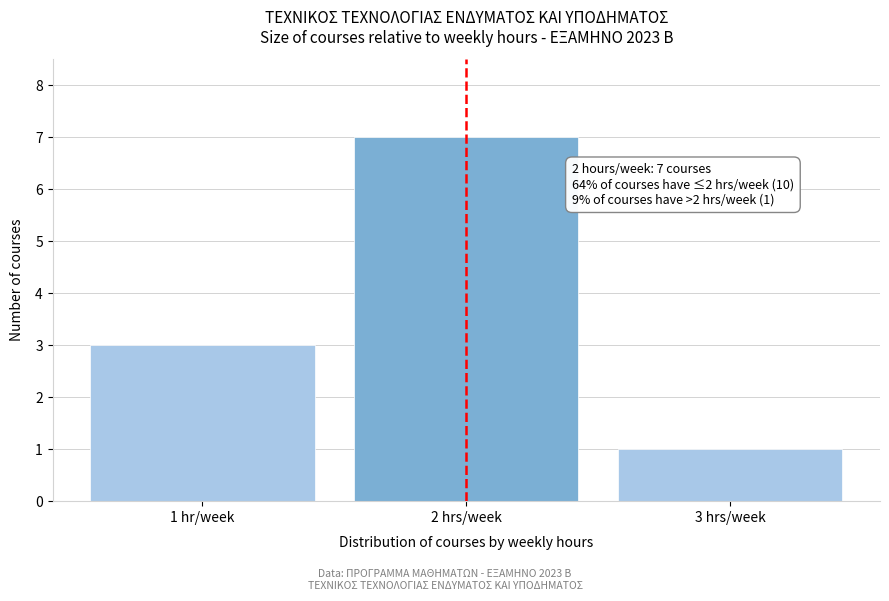

Reading left to right, extract all data points from this chart.

3	7	1